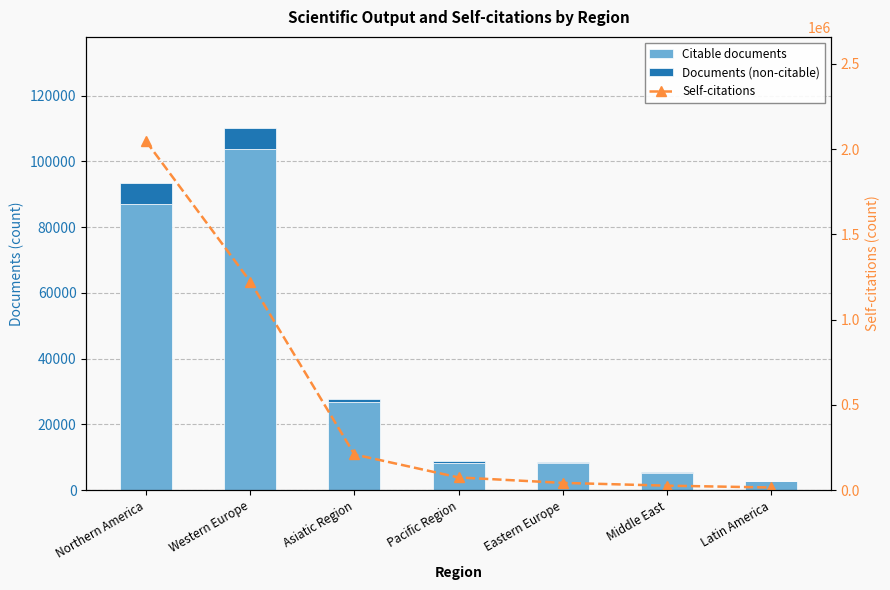

Reading right to left, list all the values displayed in this chart.

Citable documents: Latin America=2724	Middle East=5307	Eastern Europe=8215	Pacific Region=8270	Asiatic Region=26951	Western Europe=103758	Northern America=86876
Documents (non-citable): Latin America=91	Middle East=230	Eastern Europe=198	Pacific Region=563	Asiatic Region=823	Western Europe=6501	Northern America=6622
Self-citations: Latin America=15594	Middle East=26378	Eastern Europe=42576	Pacific Region=74595	Asiatic Region=209293	Western Europe=1222477	Northern America=2044625